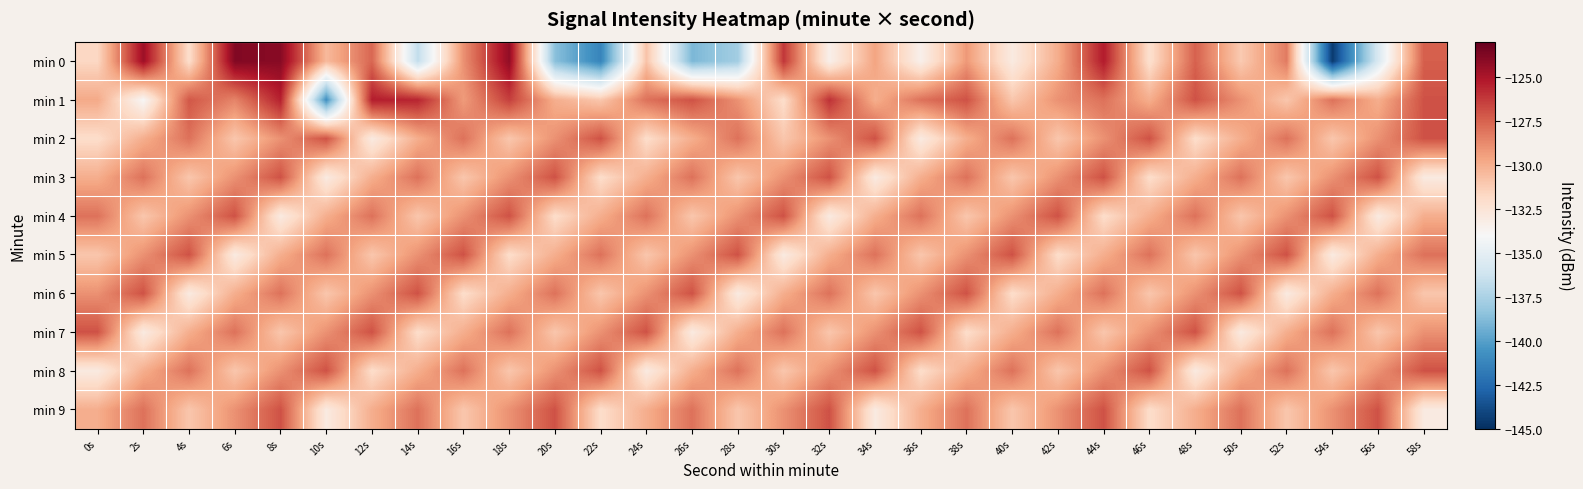

What is the greatest value displayed?

-123.8